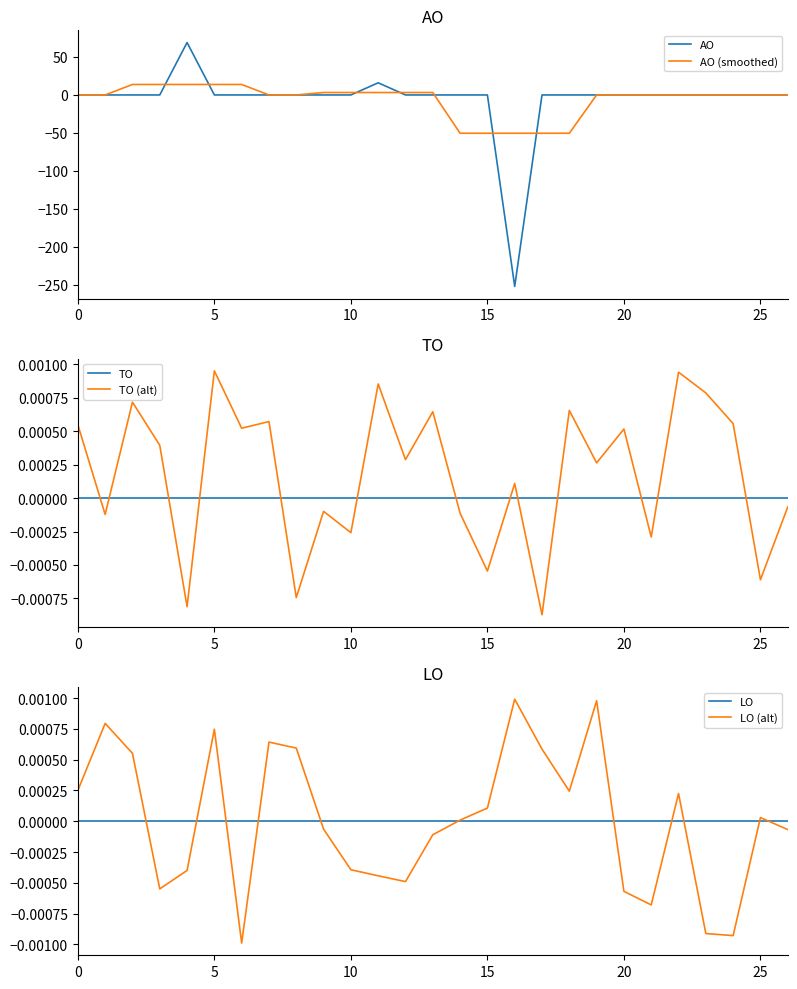

The LO series shows 0.0 at 24. True or false?

True